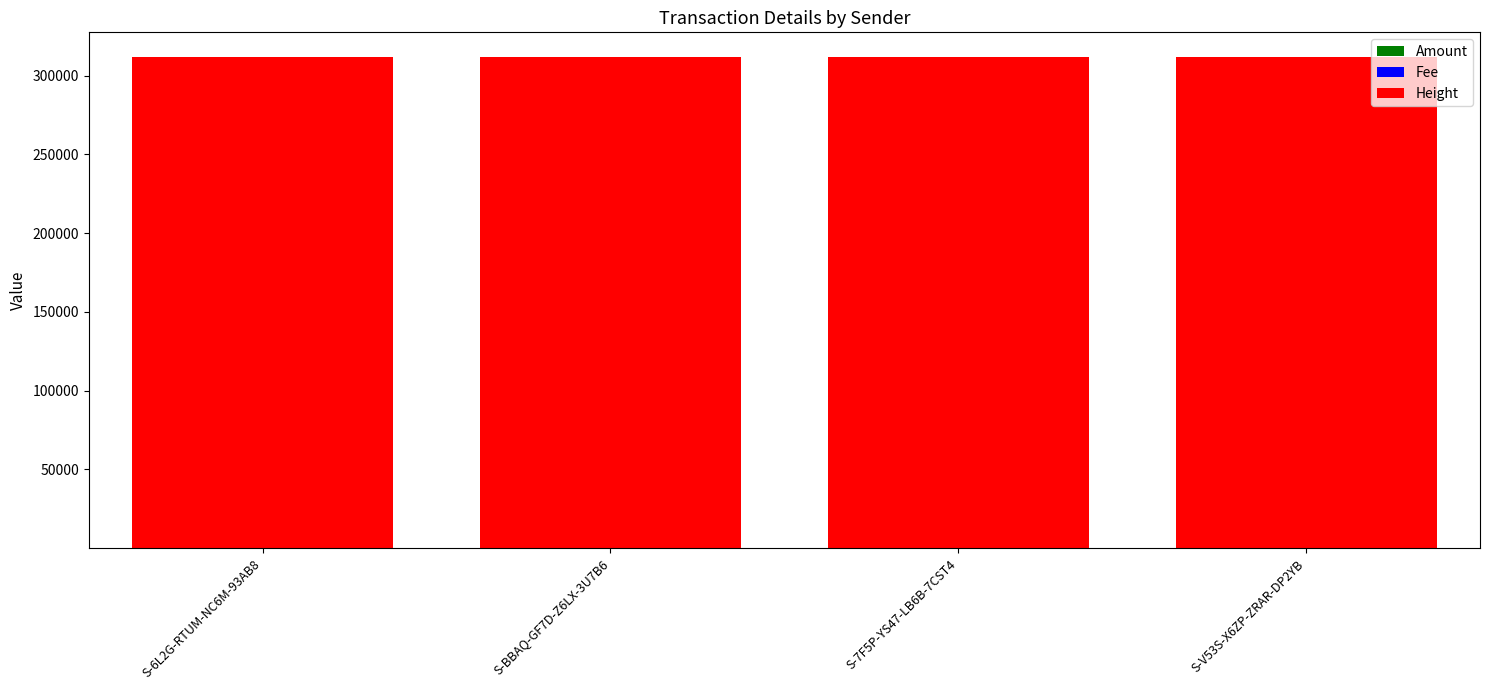

Are the bars grouped side by side (vs. stacked)?

No